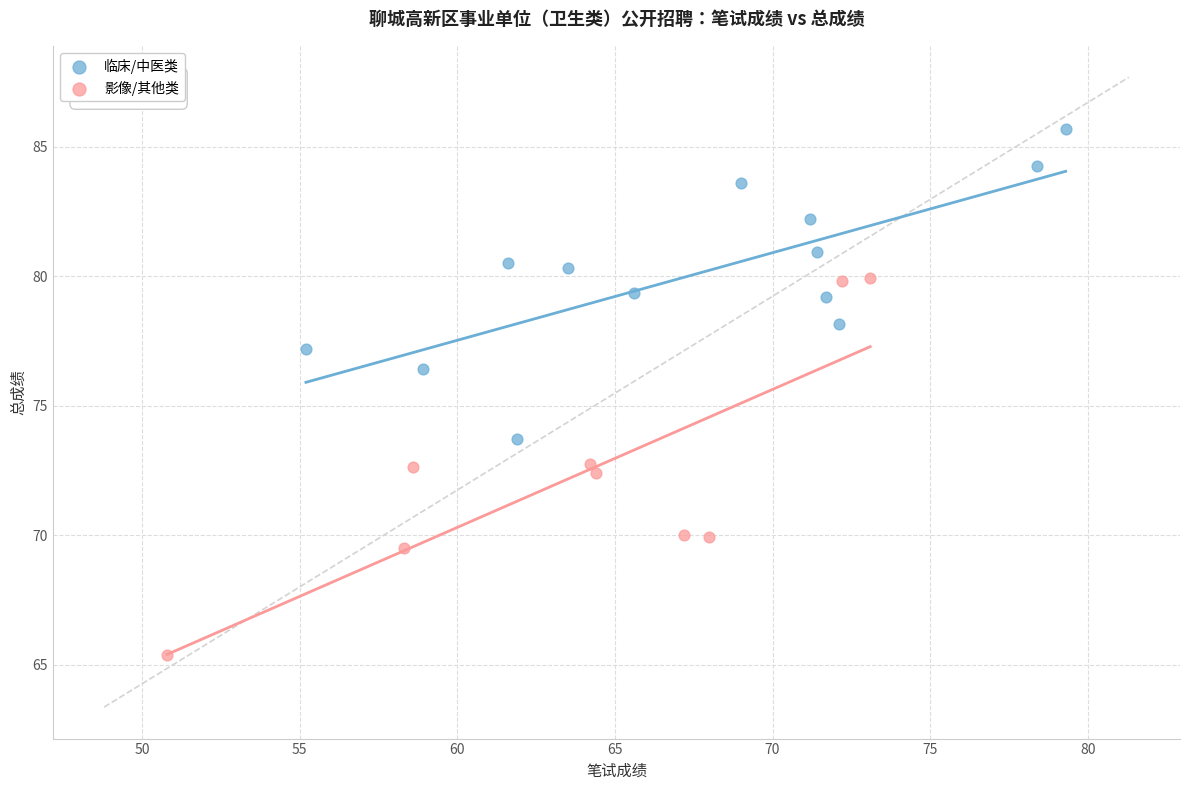

Which series has the widest spread of Y values?

影像/其他类